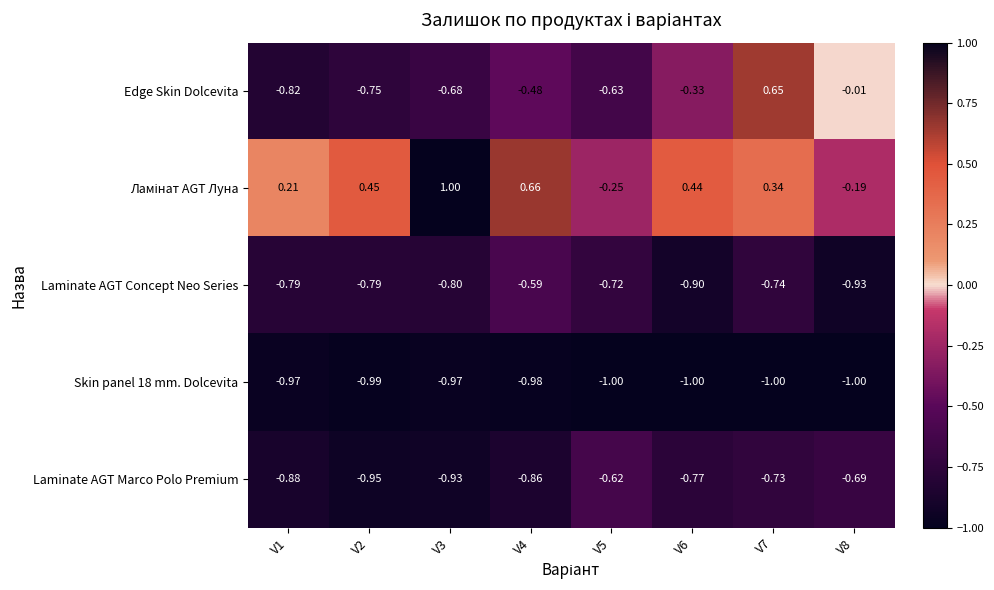

Which series has the largest range (max minus min)?

Edge Skin Dolcevita